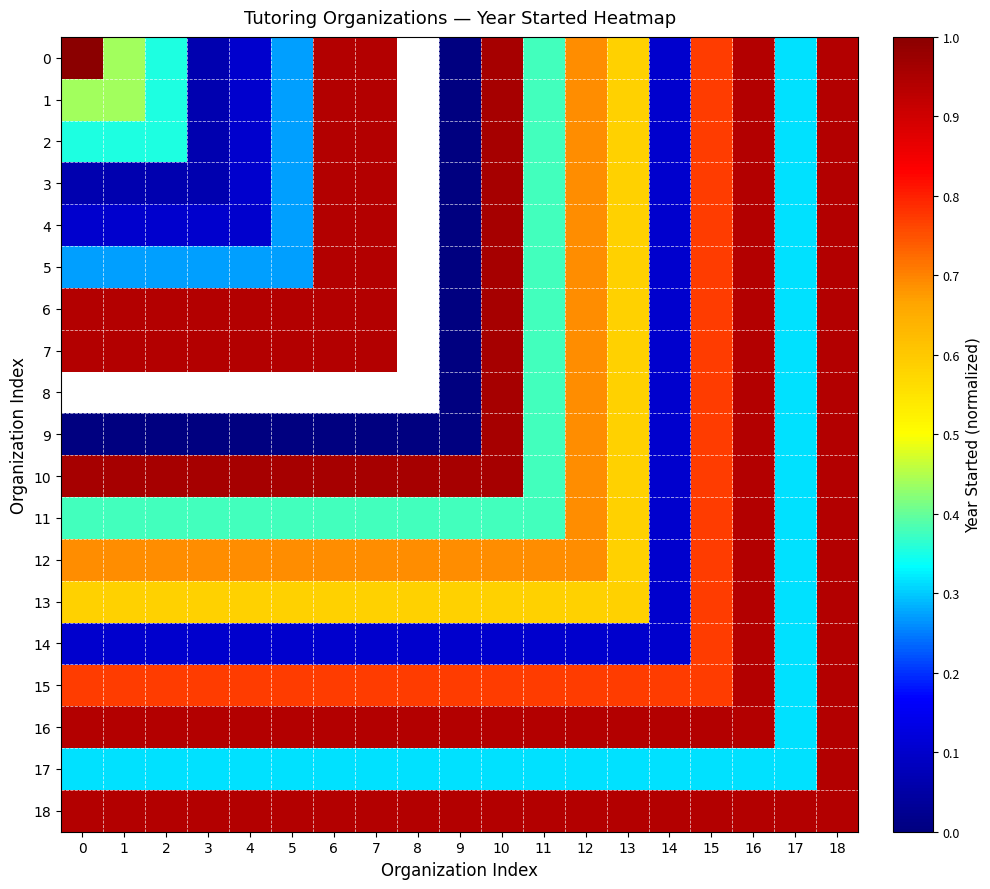

At which category is the sum across all series the highest?

18